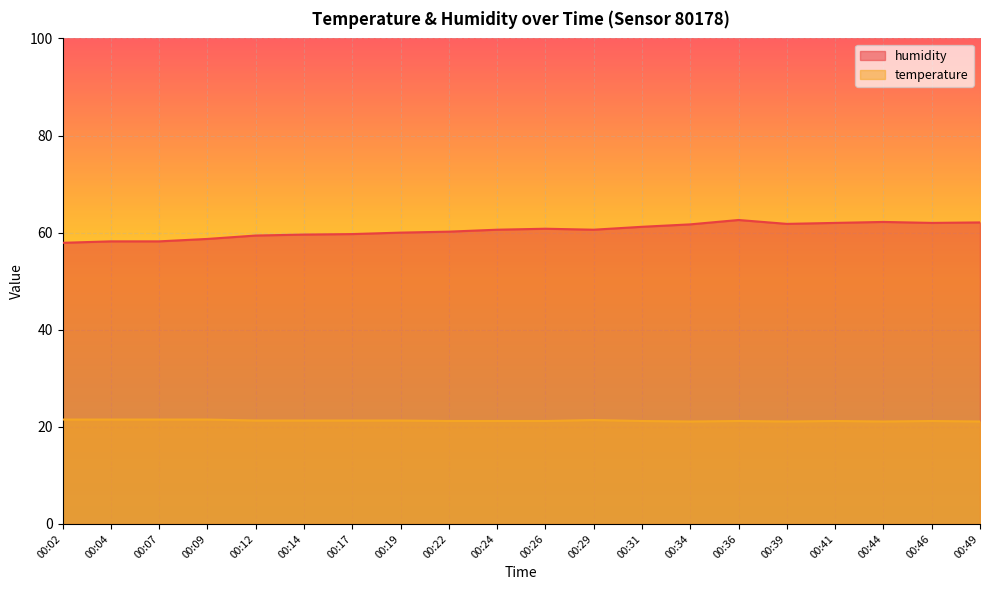

What is the value of the humidity point at the 1st from the left?

57.9